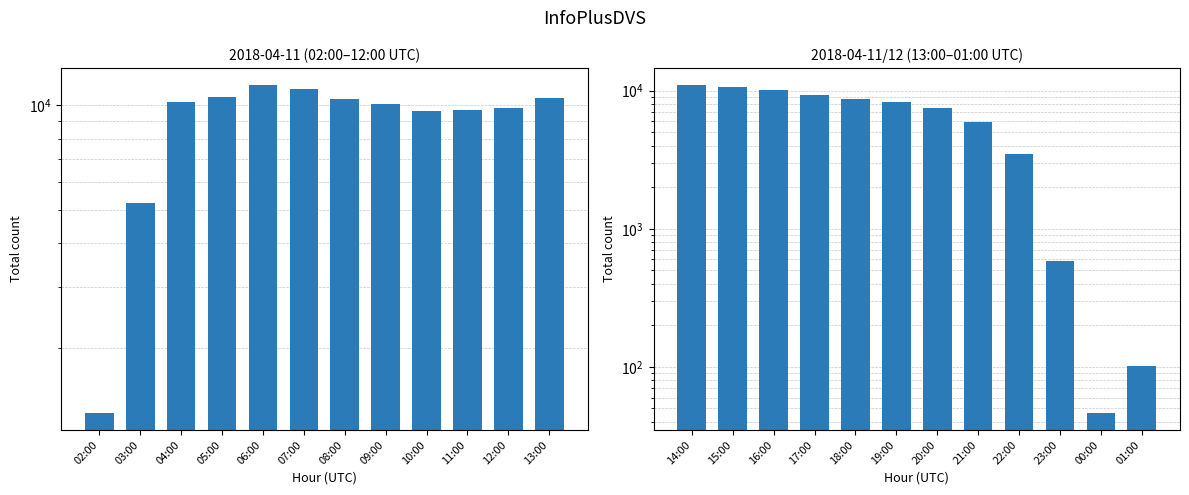

What is the label of the 4th bar from the left?

17:00